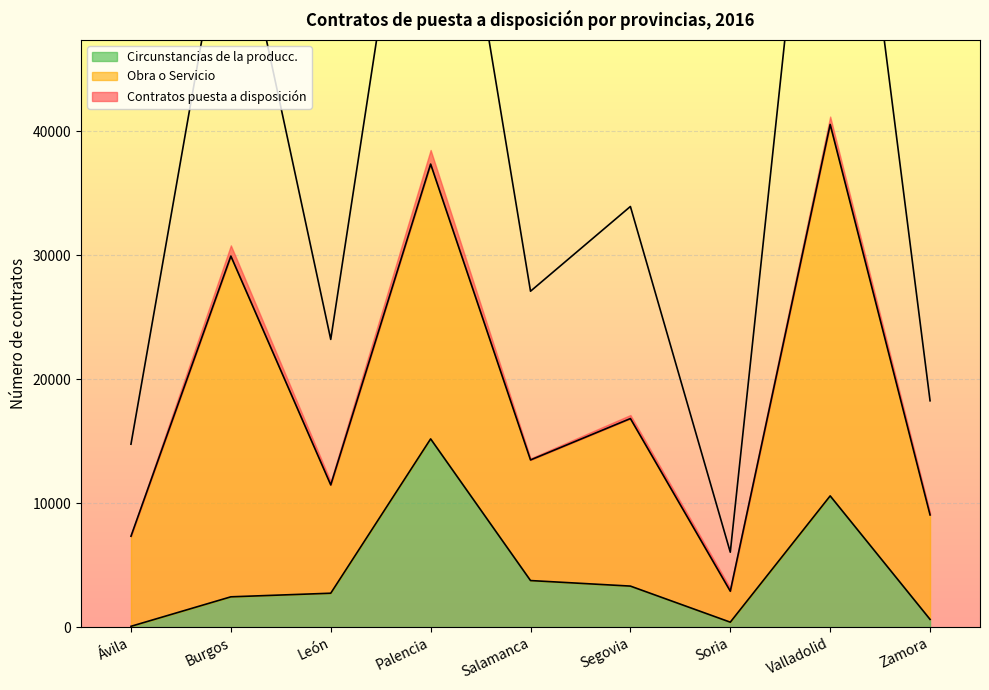

At which label is Circunstancias de la producc. closest to 7621?

Valladolid